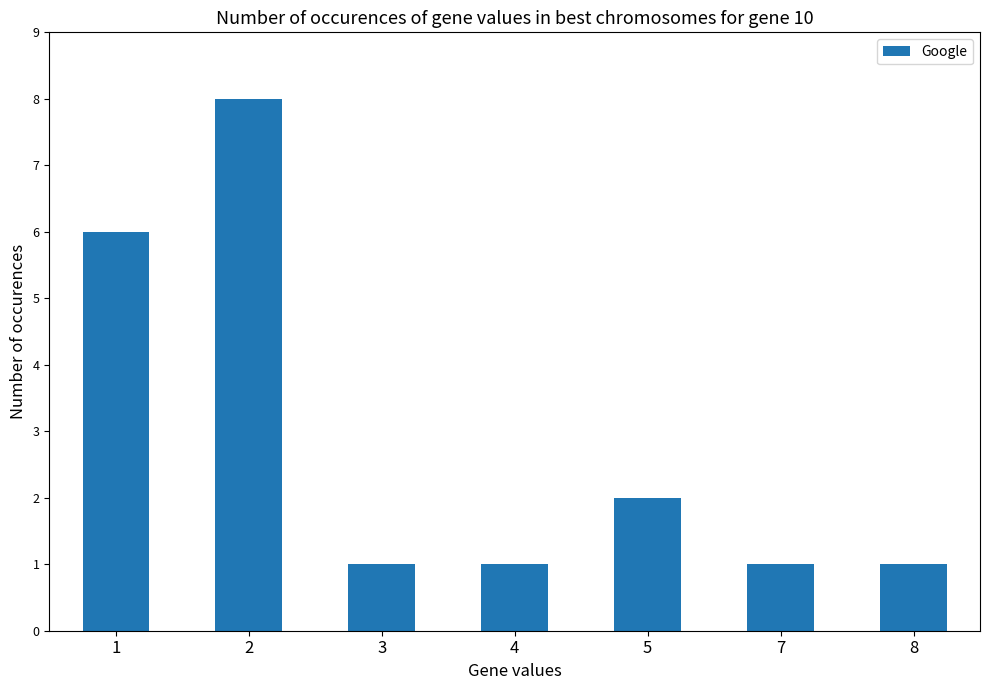

How many data points does each series have?

7